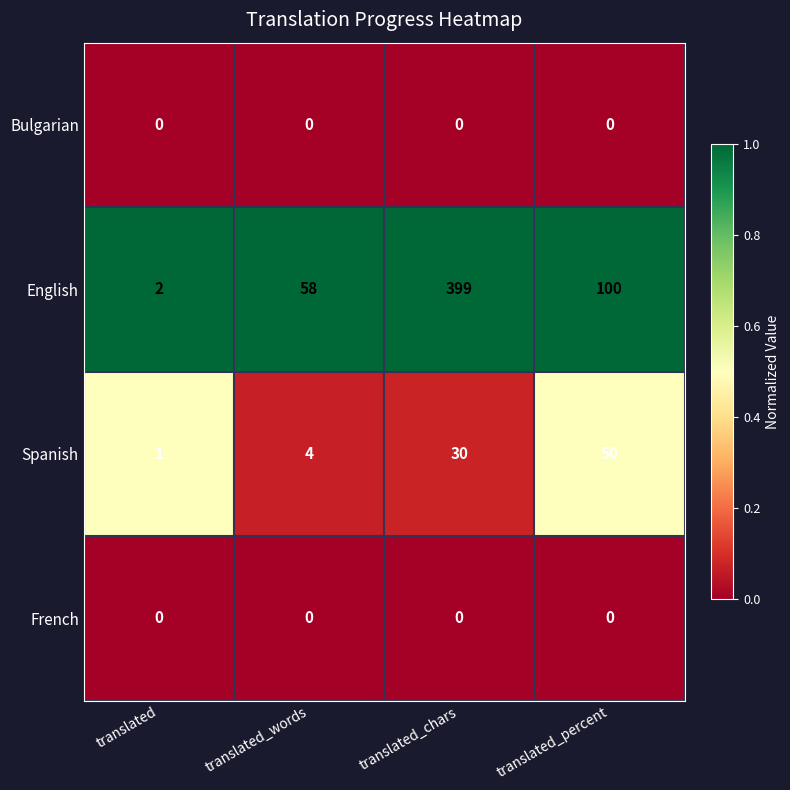

At how many categories does at least one series exceed 0?

4